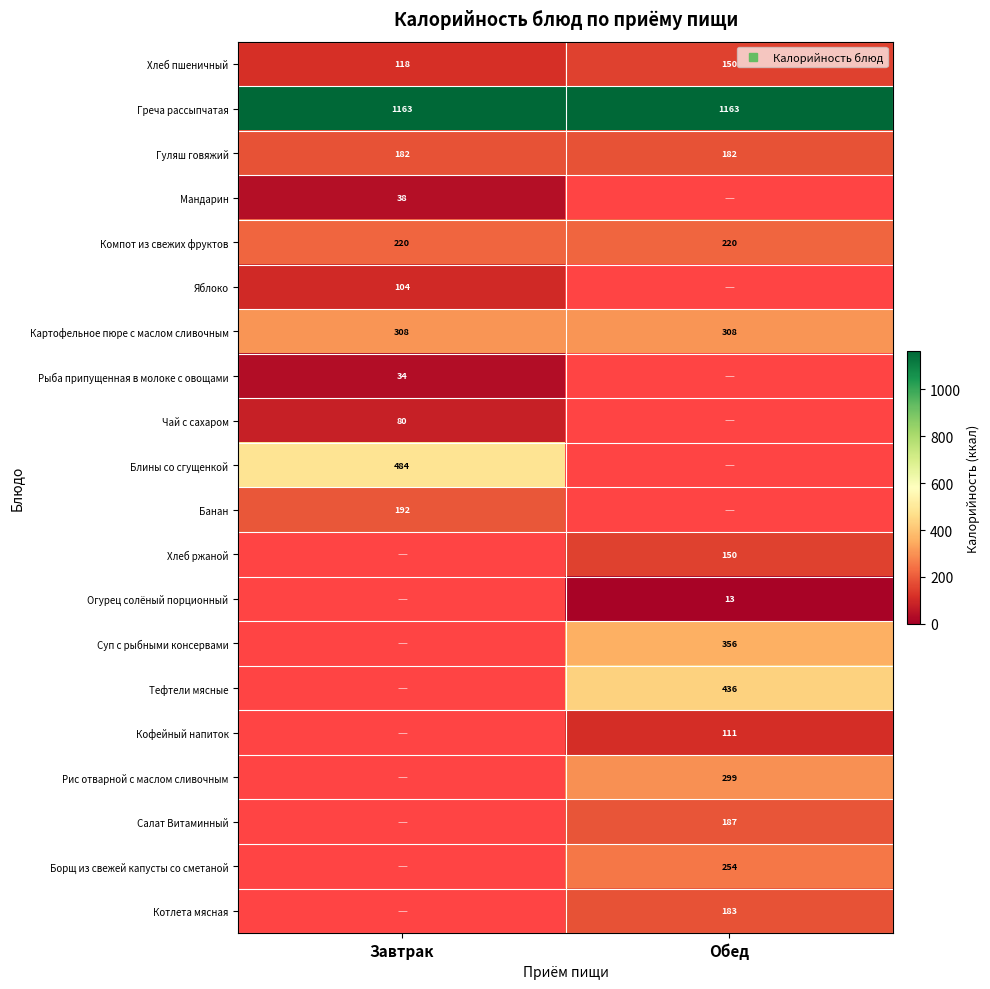

What is the difference between the highest and lowest values at Обед?

1150.0